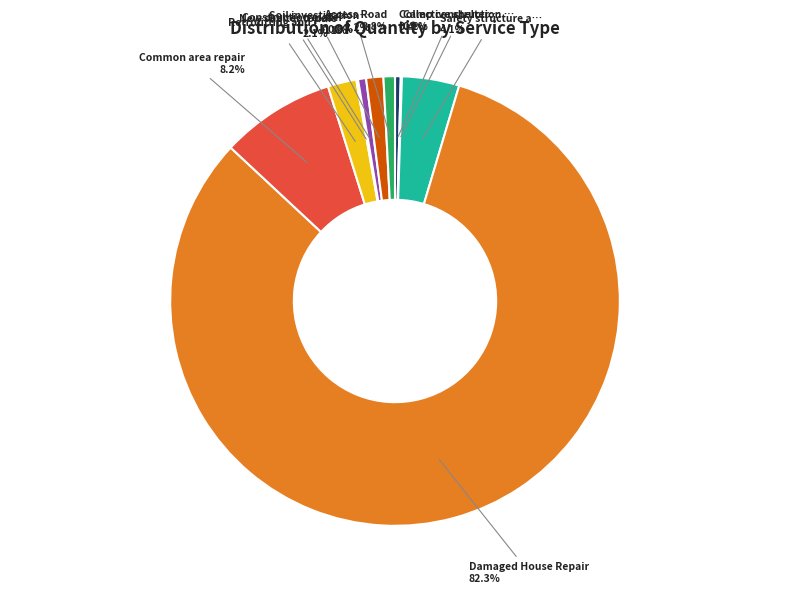

Does any single category account for the majority?

Yes